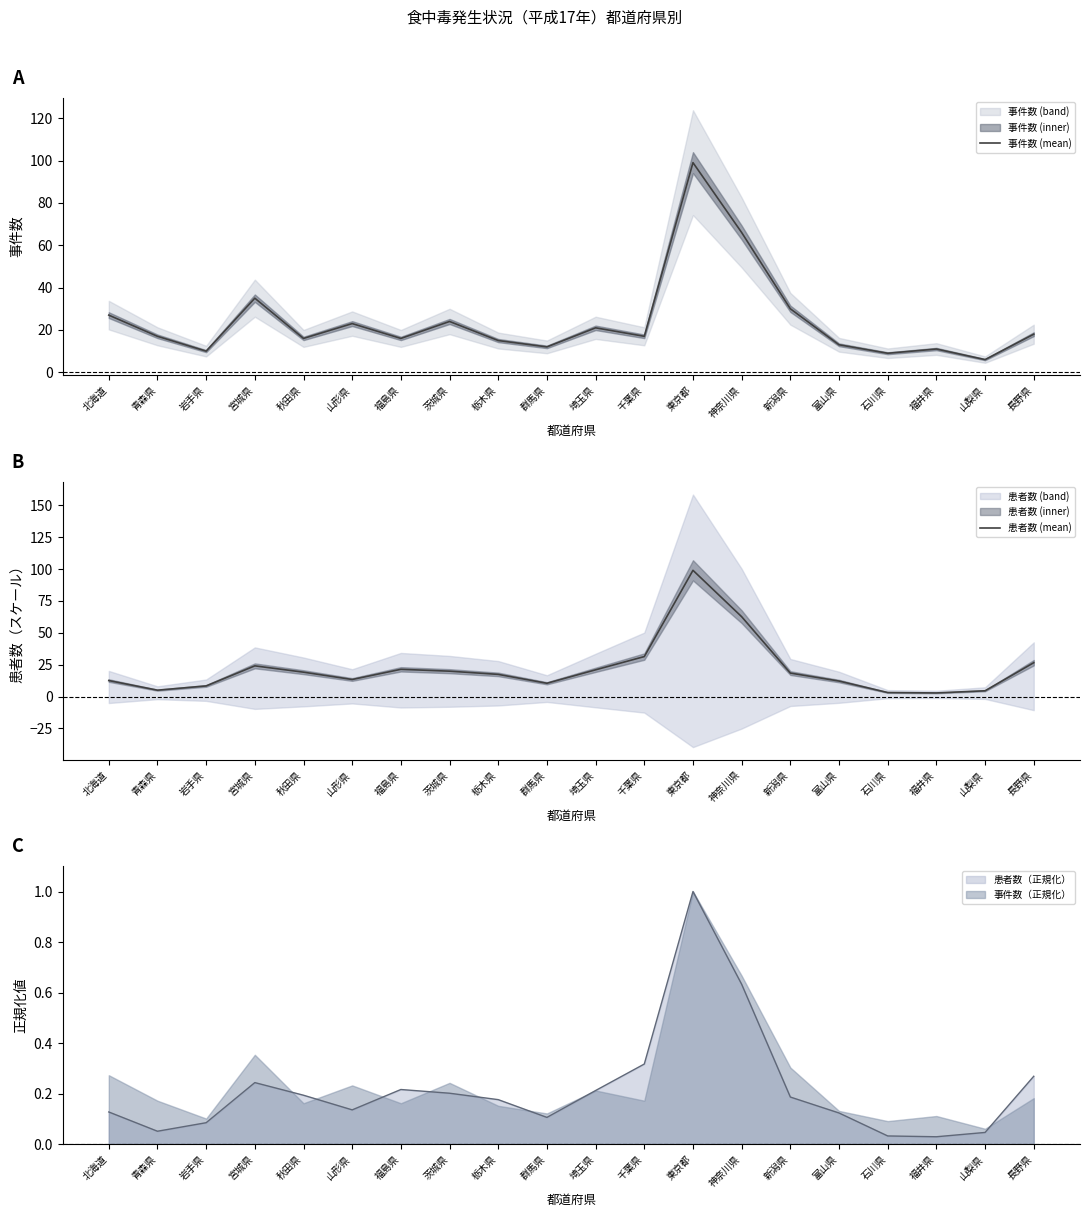

At which label does 患者数 (mean) first exceed 18?

宮城県